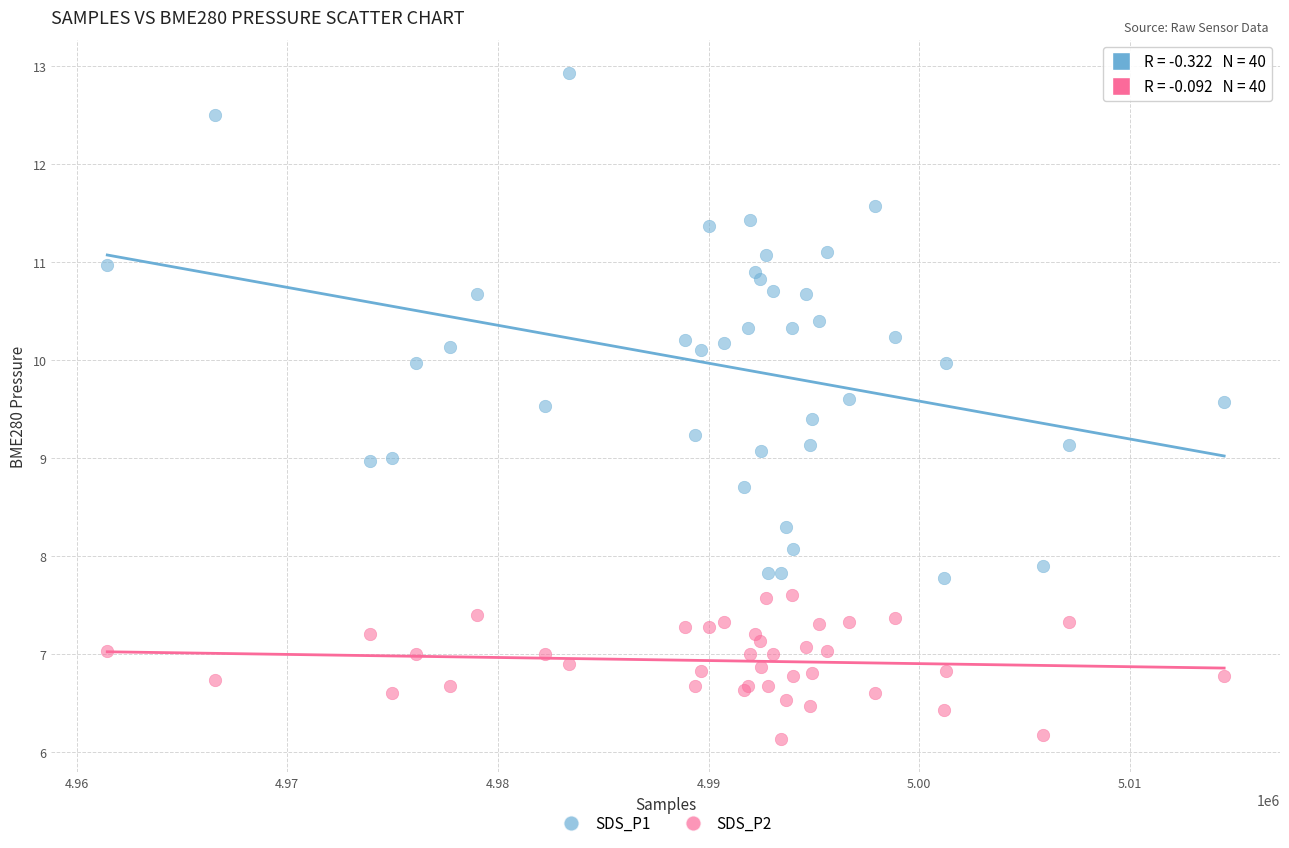

Which series reaches the maximum Y coordinate?

SDS_P1